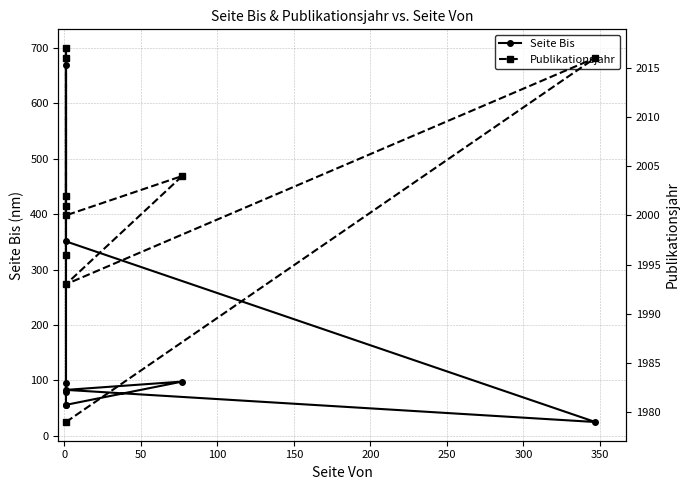

How many data points in Publikationsjahr are less than 2002?

5